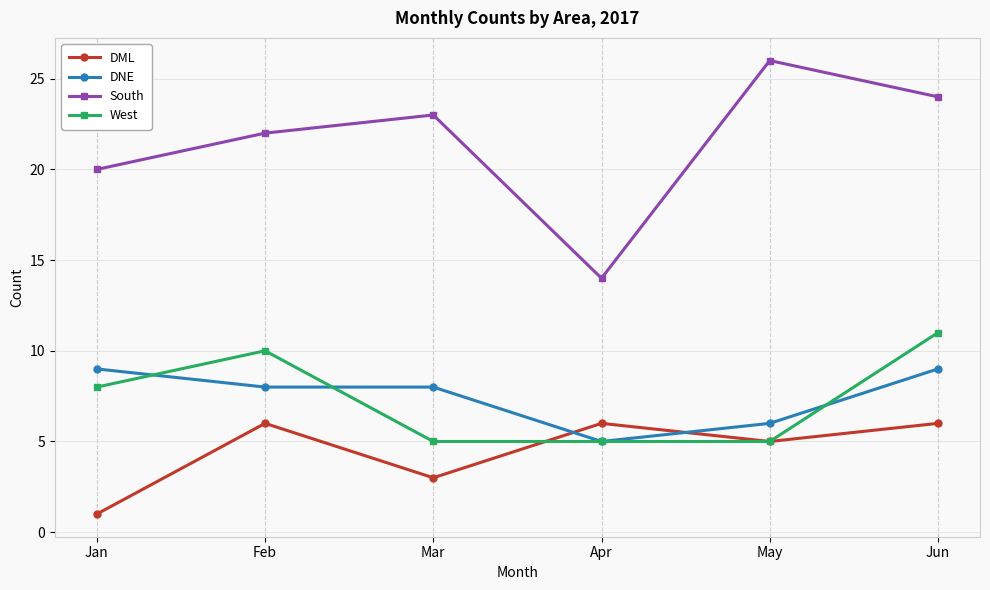

What is the lowest value of the South series?

14